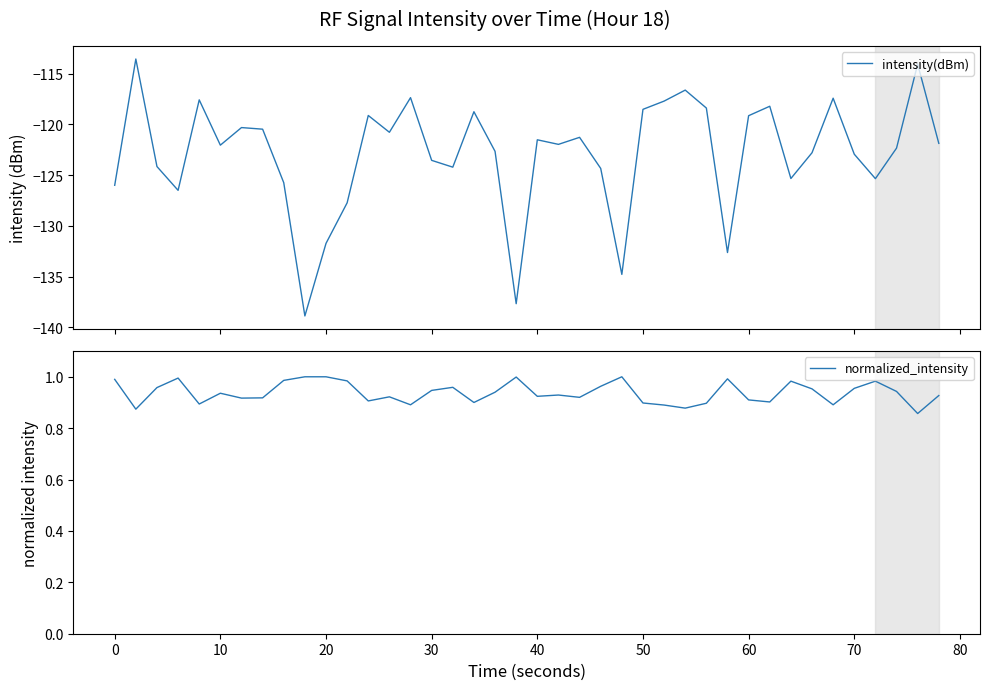

What is the minimum value for intensity(dBm)?

-138.9